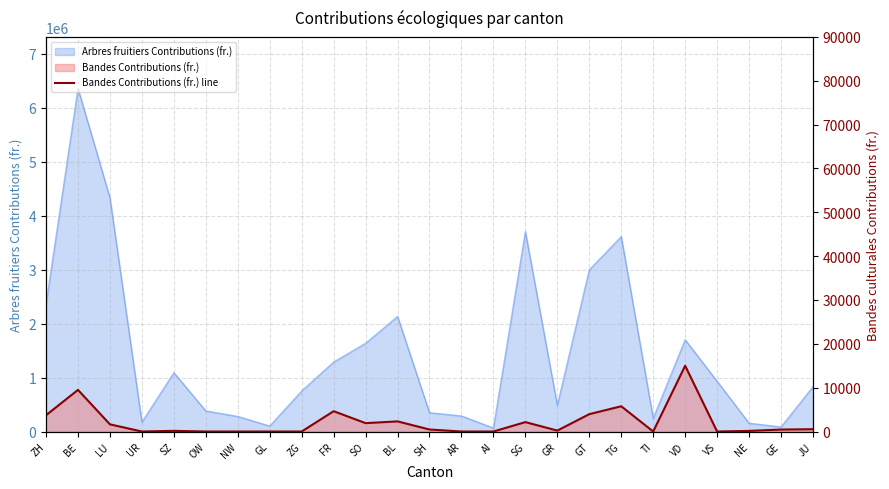

What is the maximum value shown in the chart?

15000